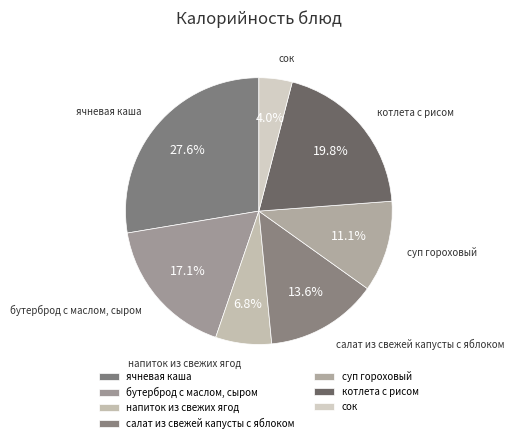

How many segments does this pie chart have?

7